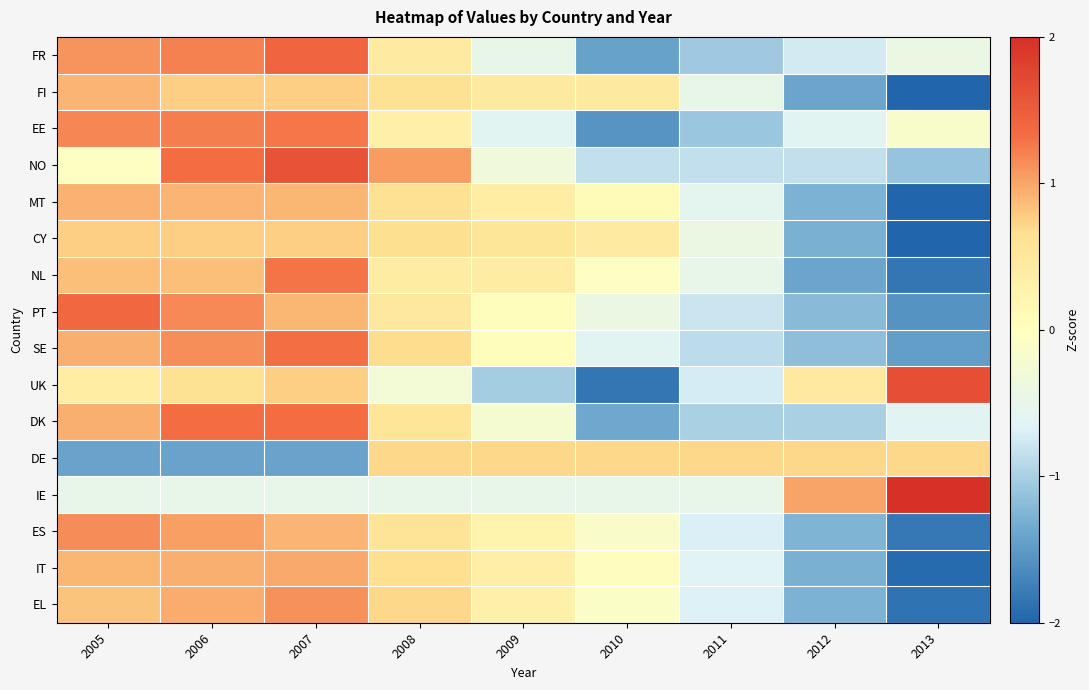

At which category does the chart reach its minimum across all series?

2013